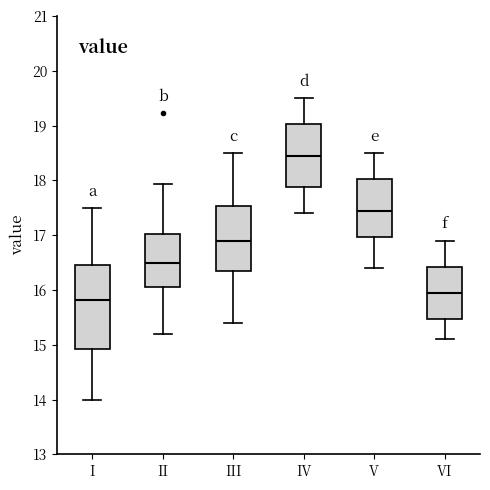

Comparing the boxes themselves (not the whiskers), which one is the tallest?

I